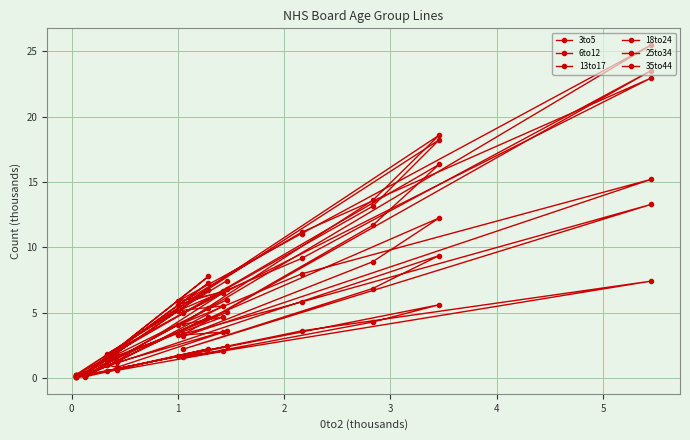

Which series has the widest spread of values?

35to44